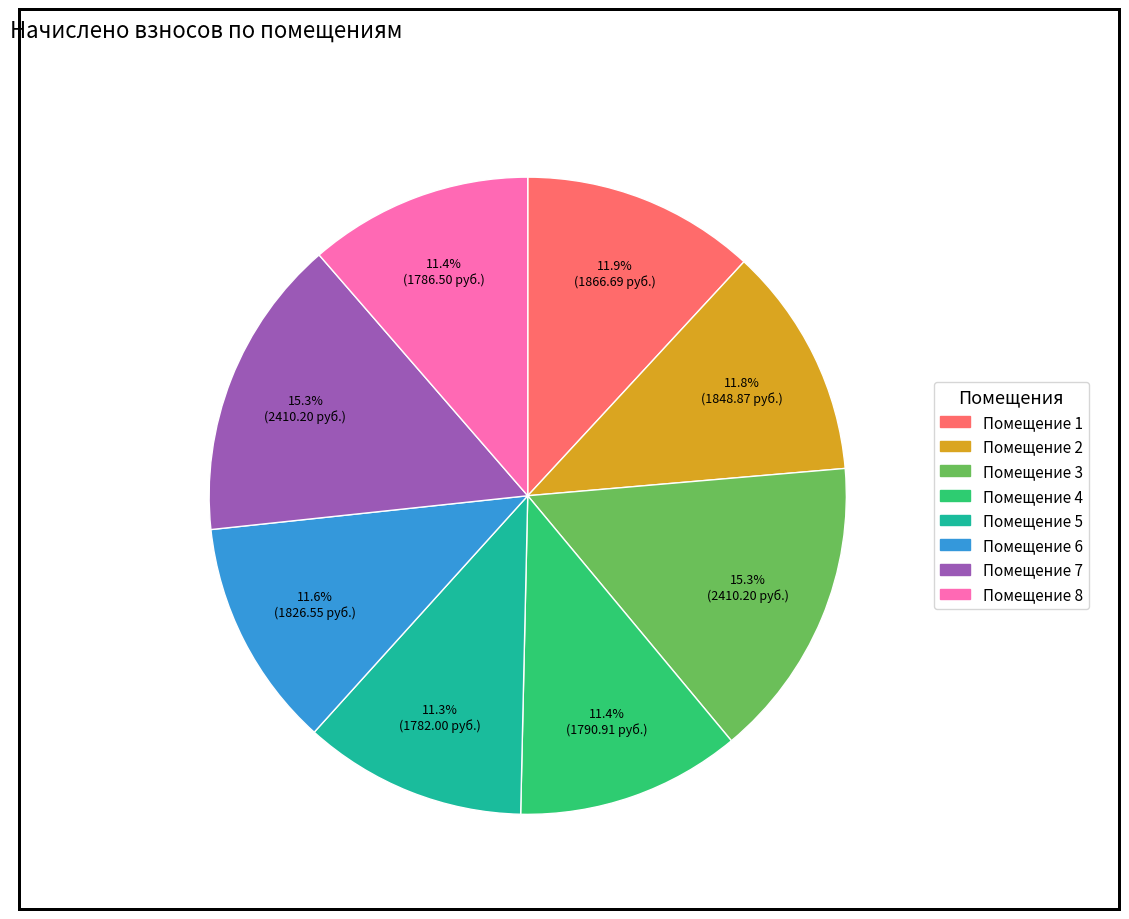

Is there any slice that represents more than half of the pie?

No